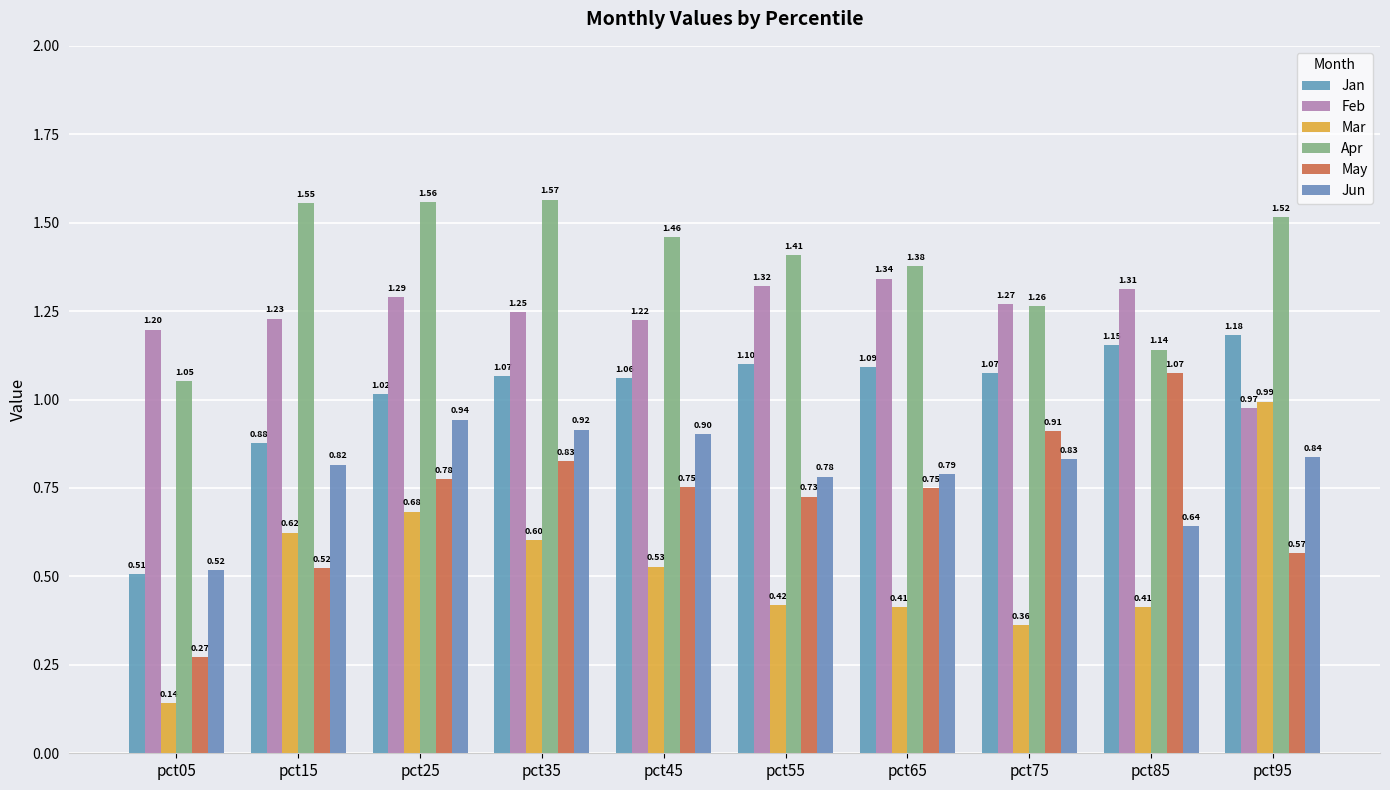

What is the spread (max minus min) of values at pct35?

1.0